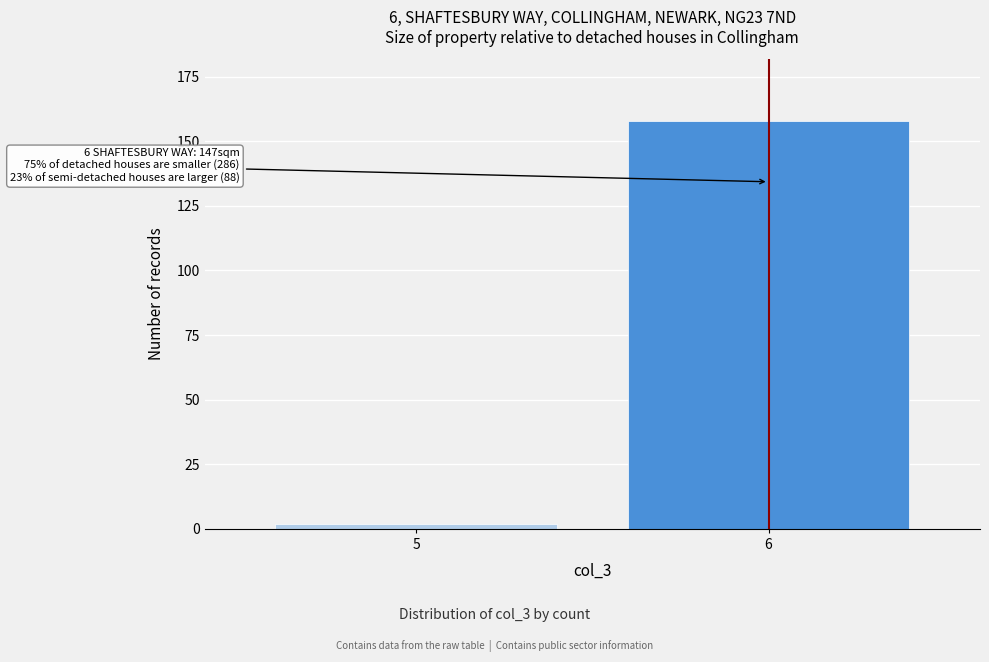

Reading left to right, transcribe all the data shown in this chart.

2	158